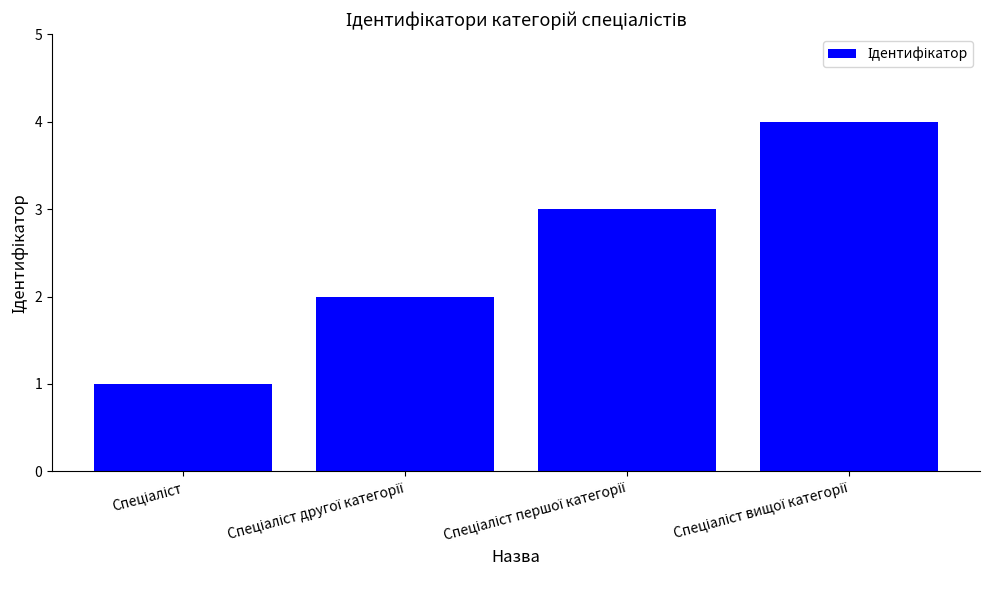

What is the difference between the second highest and second lowest values?

1